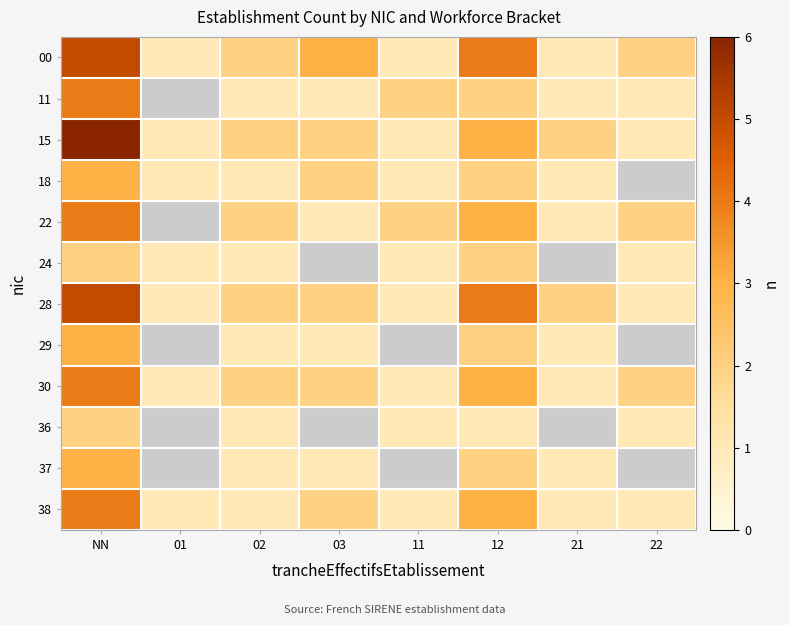

True or false: 37 has a value of 2.0 at NN.

False